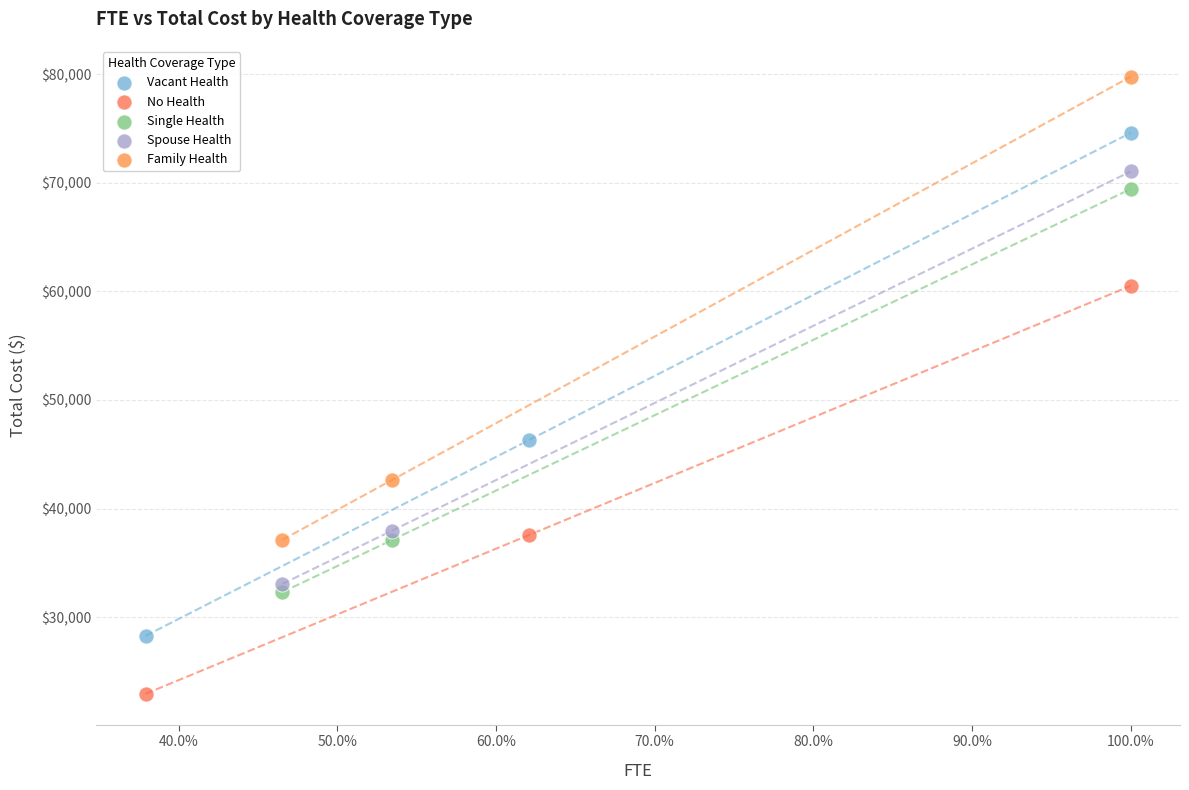

Which series contains the highest Y value?

Family Health